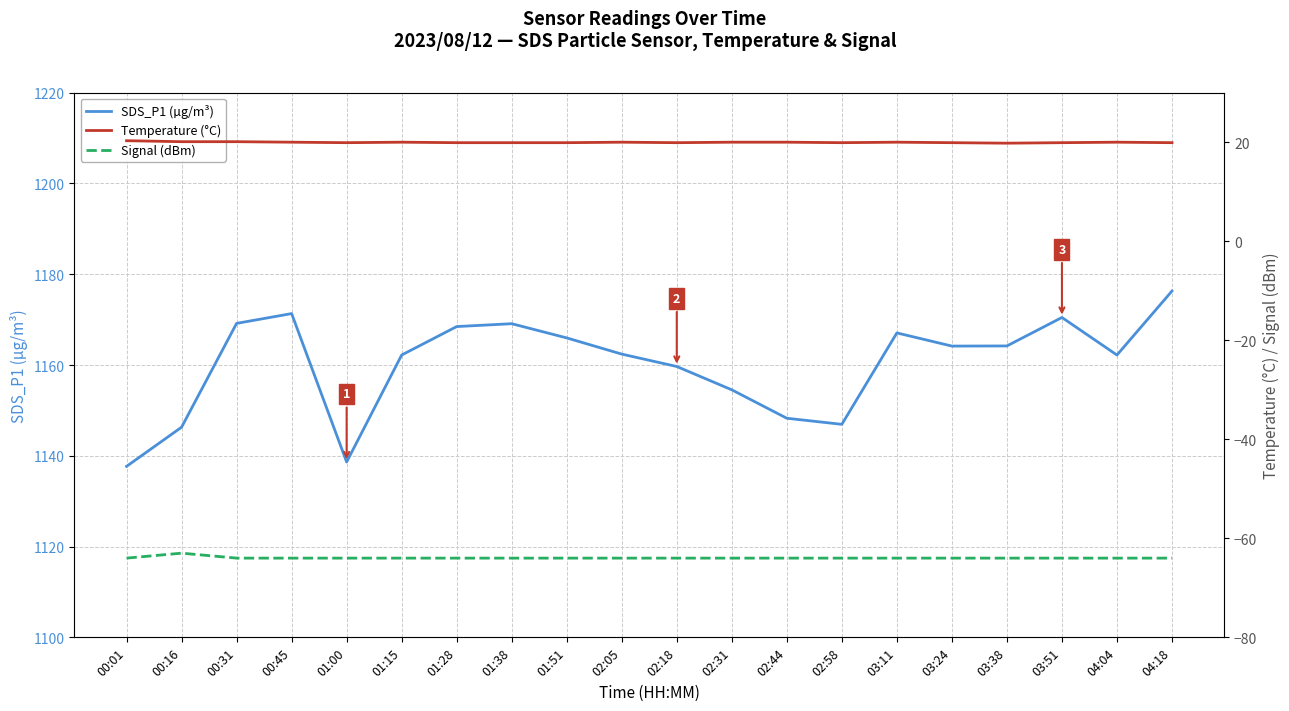

Rank the series by their maximum value, from highest to lowest.

SDS_P1 (µg/m³), Temperature (°C), Signal (dBm)